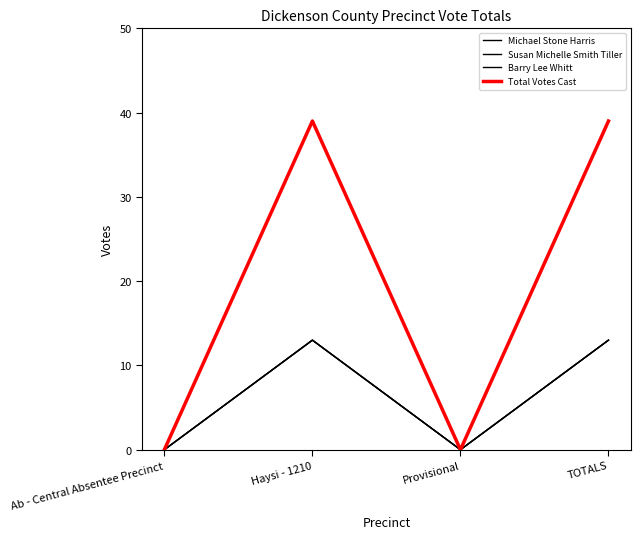

What is the difference between the maximum and minimum values in the Michael Stone Harris series?

13